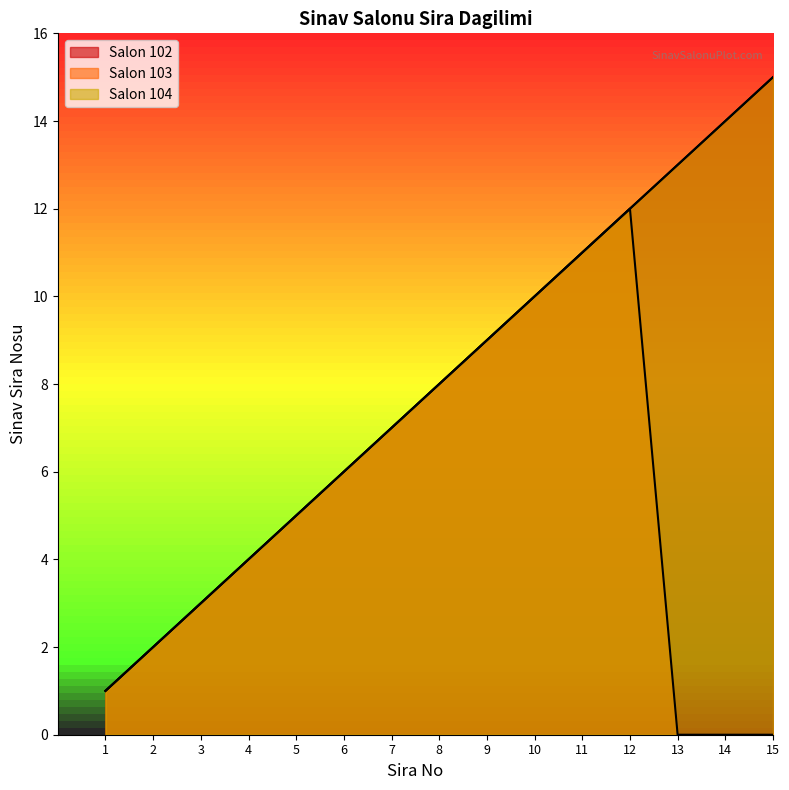

What is the difference between the maximum and minimum values in the Salon 102 series?

14